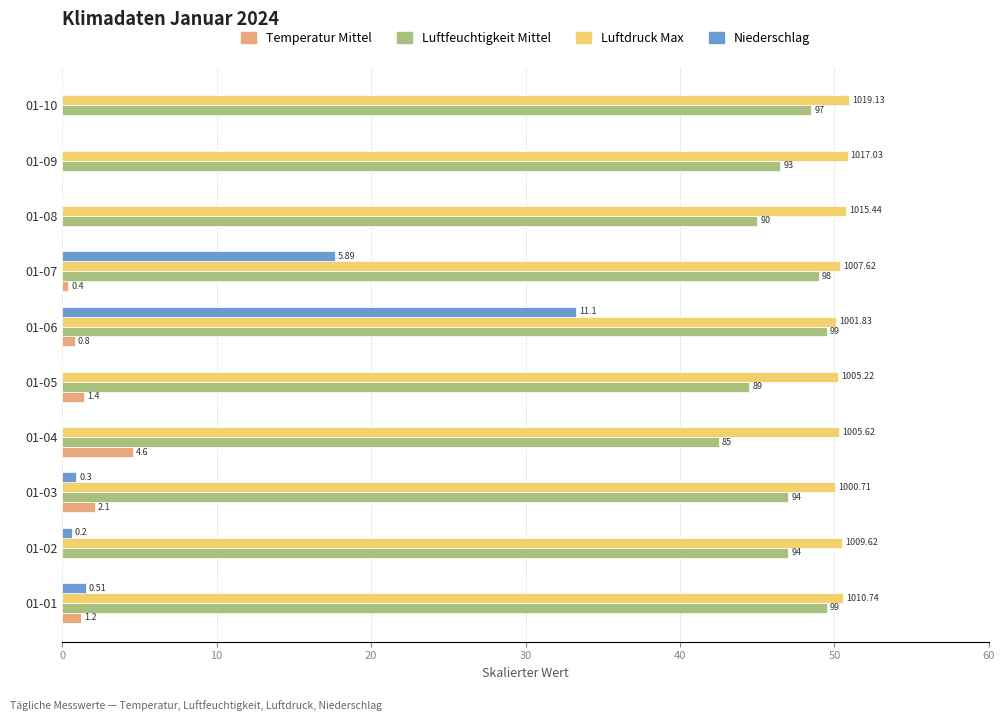

Is the value of Temperatur Mittel at 01-01 greater than the value of Luftfeuchtigkeit Mittel at 01-02?

No